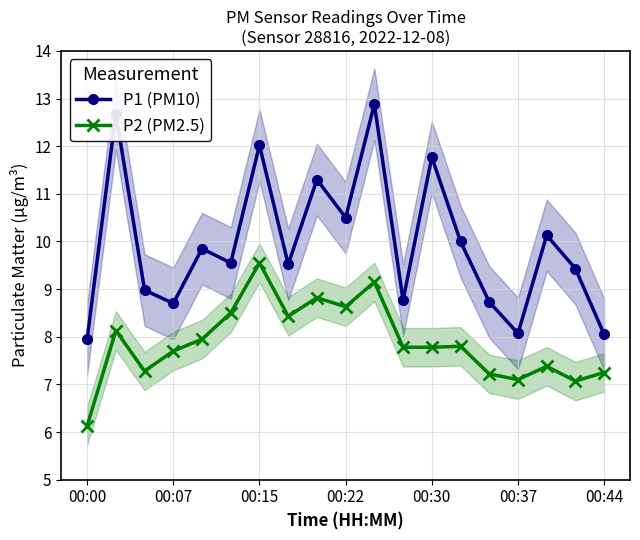

True or false: P1 (PM10) and P2 (PM2.5) cross at least once.

False